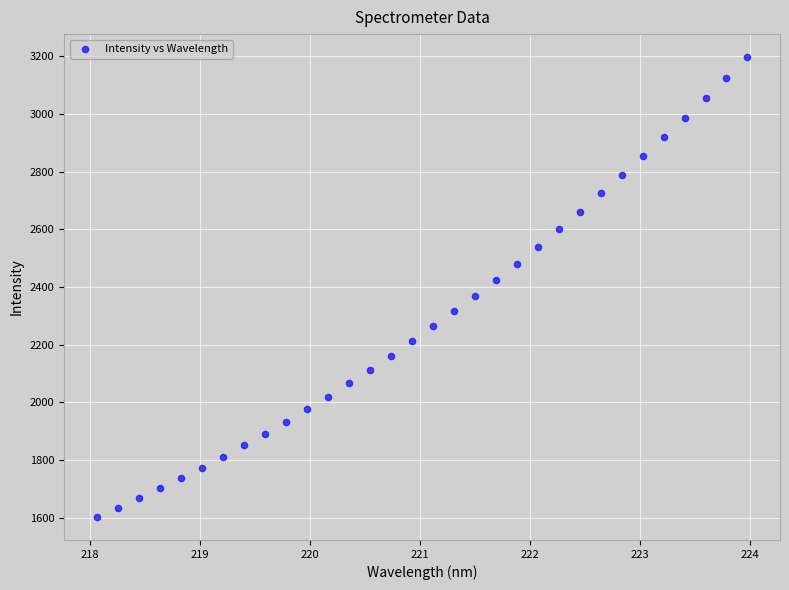

What is the range of X values (max minus min)?

5.9